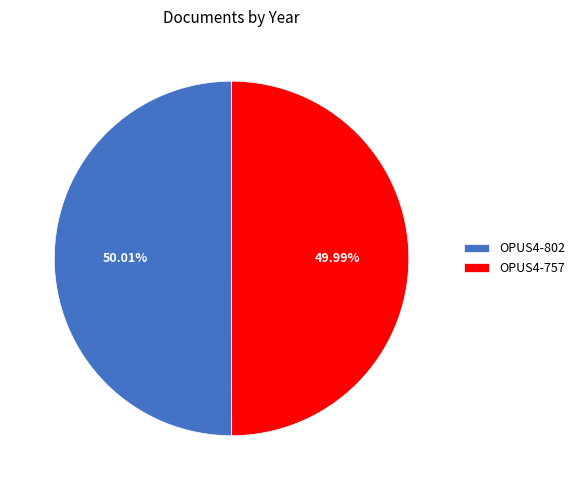

Do OPUS4-757 and OPUS4-802 together represent more than half of the pie?

Yes